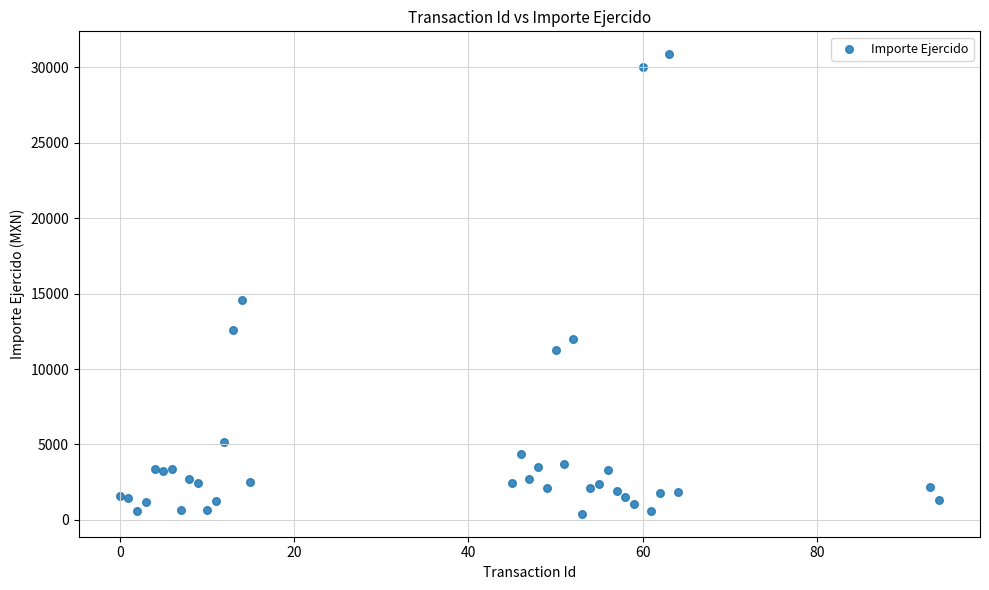

What Y value in the scatter plot is closest to 15631?

14573.9